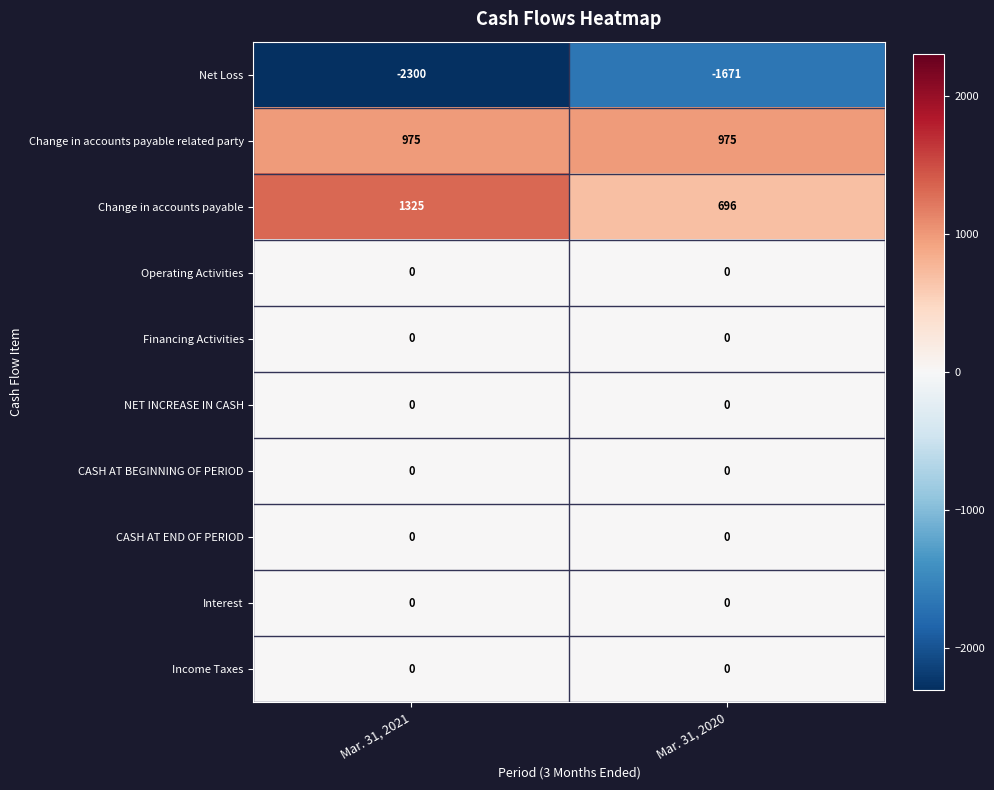

What is the spread (max minus min) of values at Mar. 31, 2021?

3625